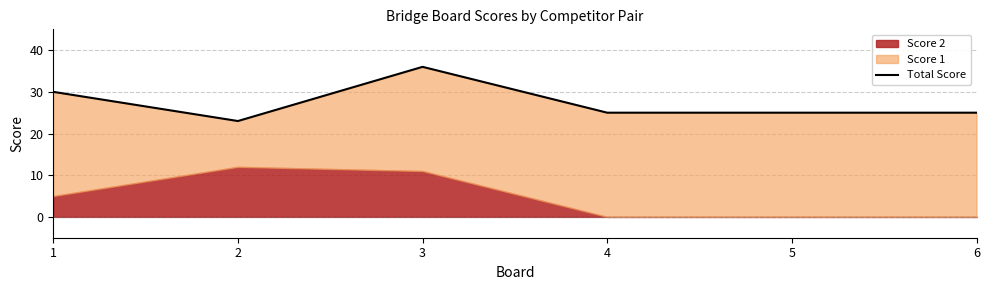

What is the value of the 5th point from the left?

25